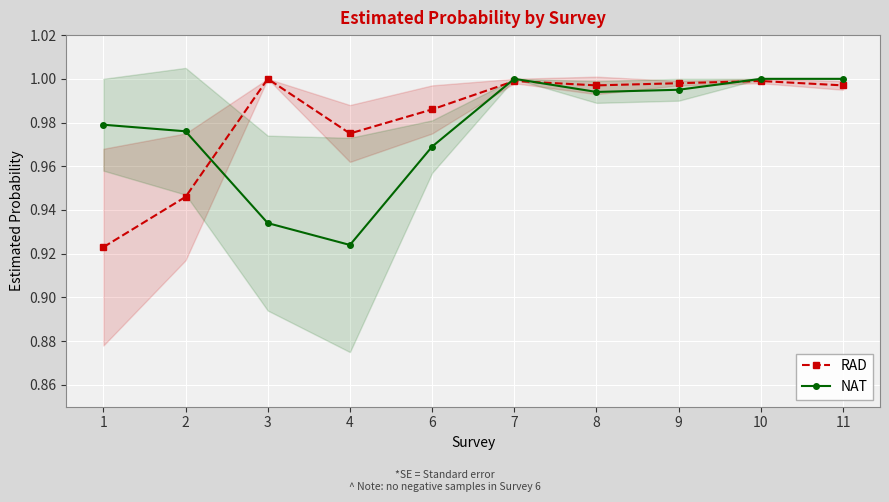

What is the approximate value of RAD at 8?

1.0